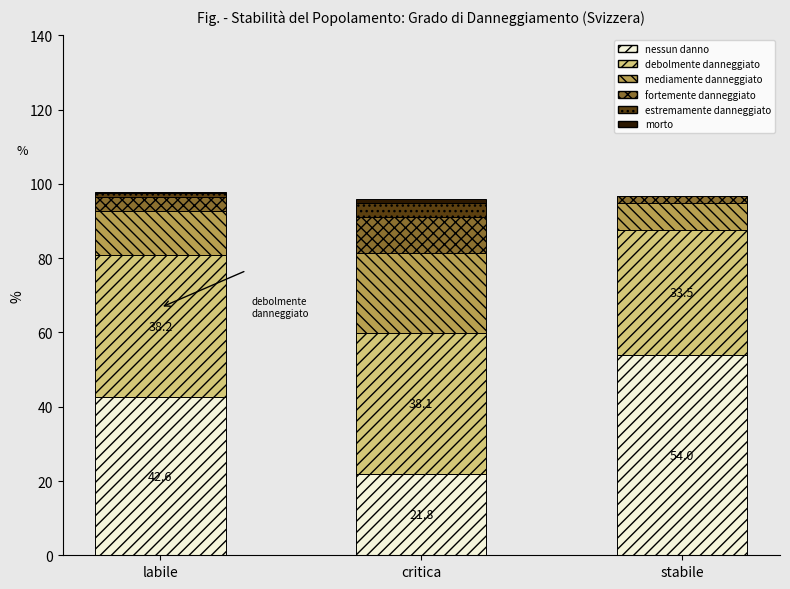

At which label does nessun danno reach its peak?

stabile